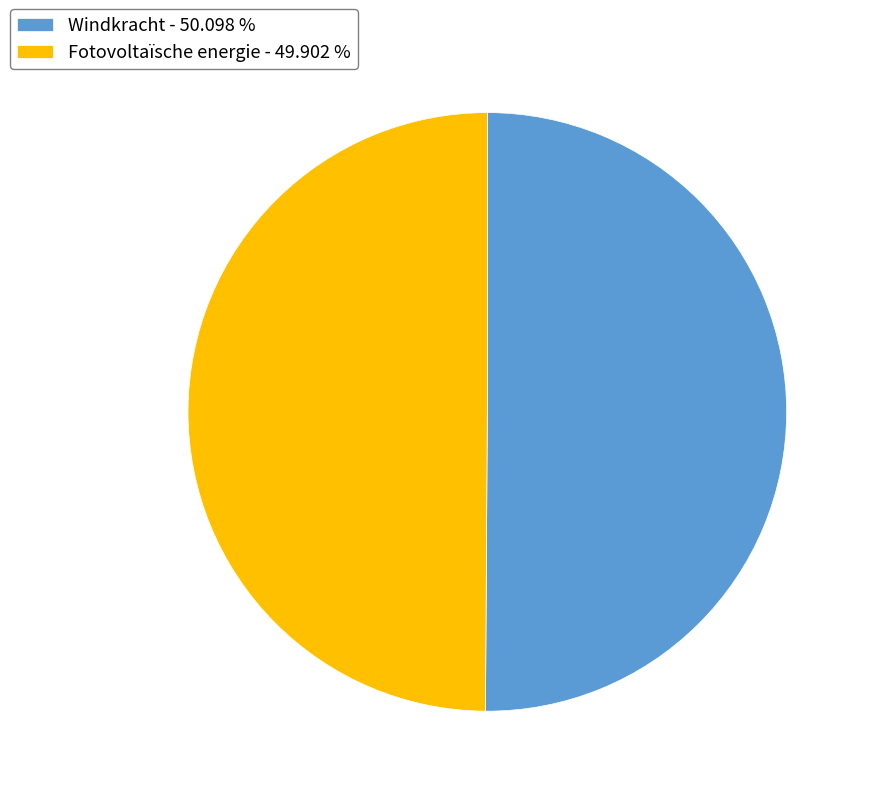

Do Fotovoltaïsche energie - 49.902 % and Windkracht - 50.098 % together represent more than half of the pie?

Yes